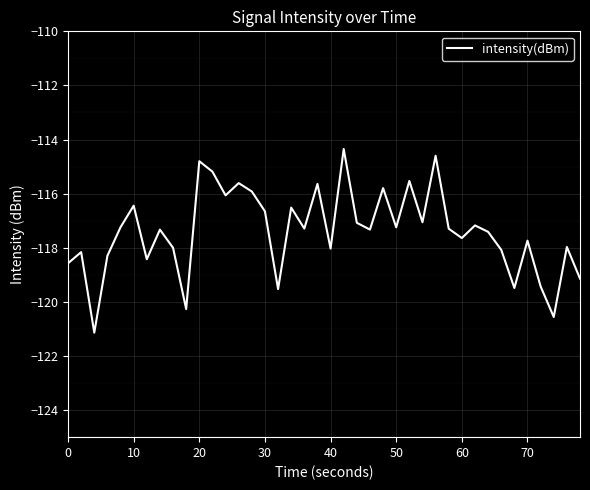

What is the maximum value shown in the chart?

-114.3